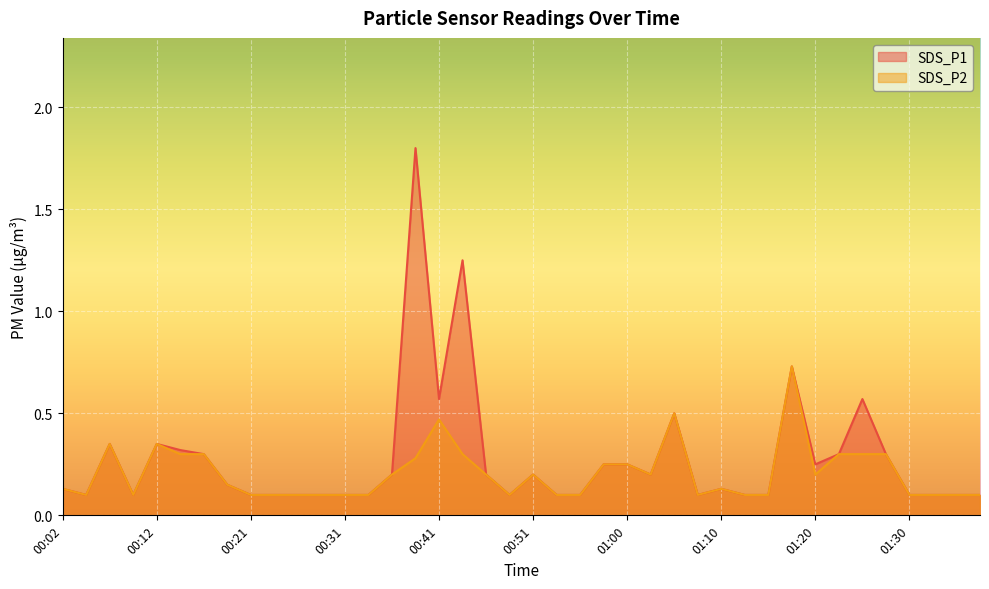

Reading left to right, list all the values displayed in this chart.

SDS_P1: 0.1	0.1	0.3	0.1	0.3	0.3	0.3	0.1	0.1	0.1	0.1	0.1	0.1	0.1	0.2	1.8	0.6	1.2	0.2	0.1	0.2	0.1	0.1	0.2	0.2	0.2	0.5	0.1	0.1	0.1	0.1	0.7	0.2	0.3	0.6	0.3	0.1	0.1	0.1	0.1
SDS_P2: 0.1	0.1	0.3	0.1	0.3	0.3	0.3	0.1	0.1	0.1	0.1	0.1	0.1	0.1	0.2	0.3	0.5	0.3	0.2	0.1	0.2	0.1	0.1	0.2	0.2	0.2	0.5	0.1	0.1	0.1	0.1	0.7	0.2	0.3	0.3	0.3	0.1	0.1	0.1	0.1